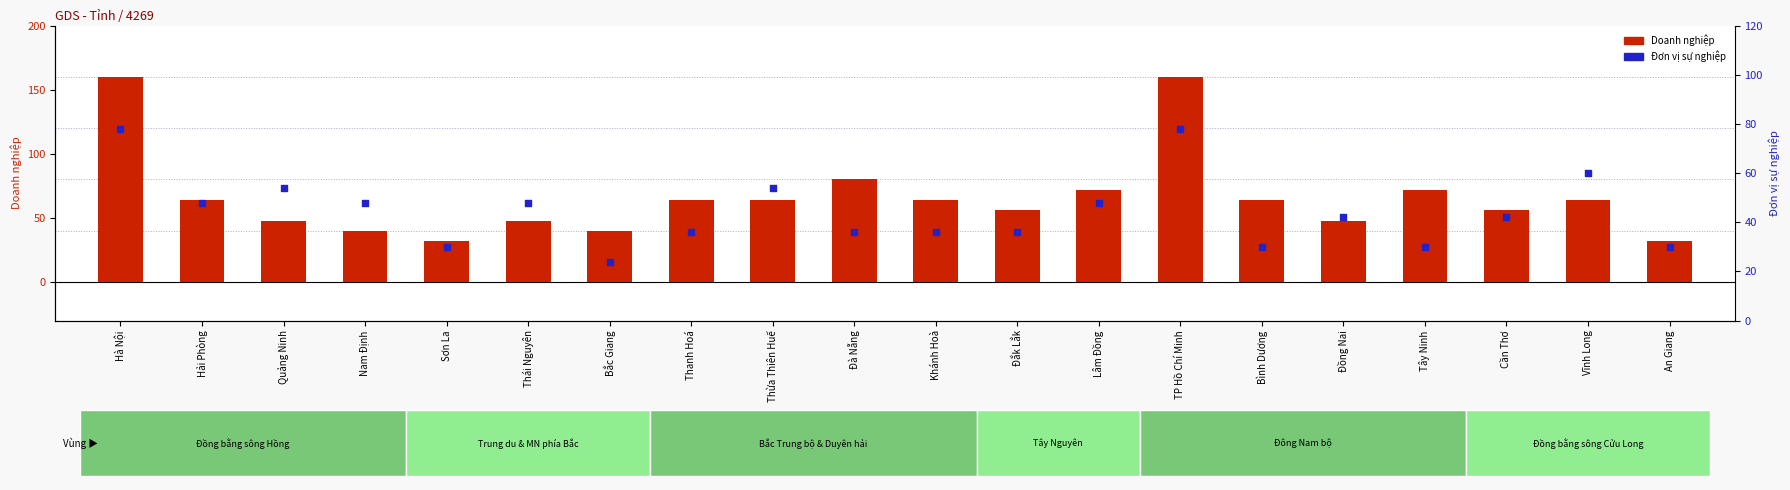

Which series reaches the maximum Y coordinate?

Doanh nghiệp